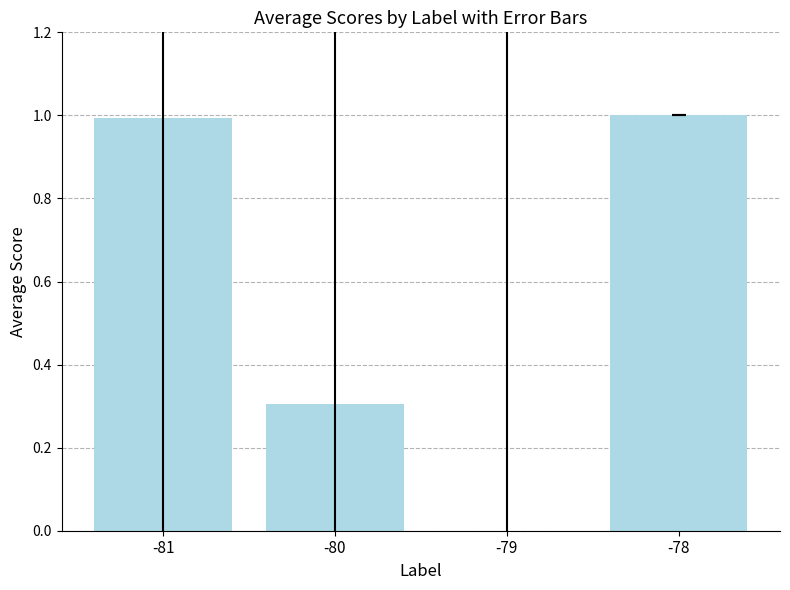

What is the change in value from -81 to -80?

-0.7